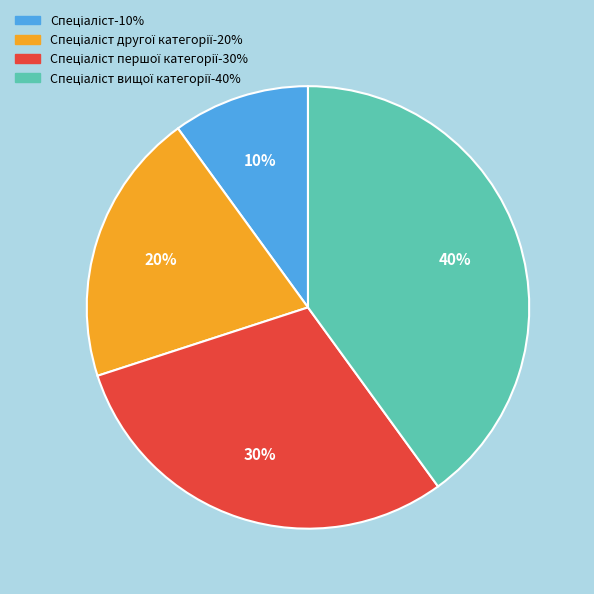

Does any single category account for the majority?

No